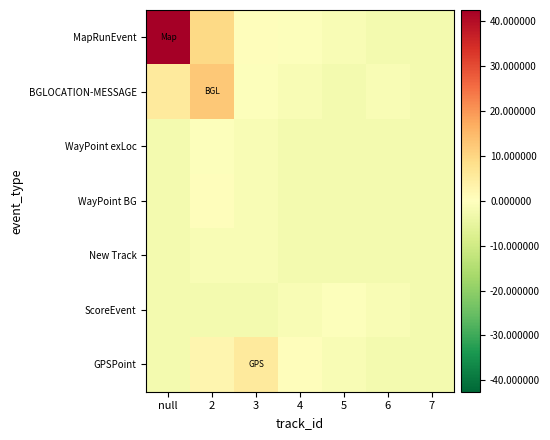

What is the spread (max minus min) of values at null?

45.0